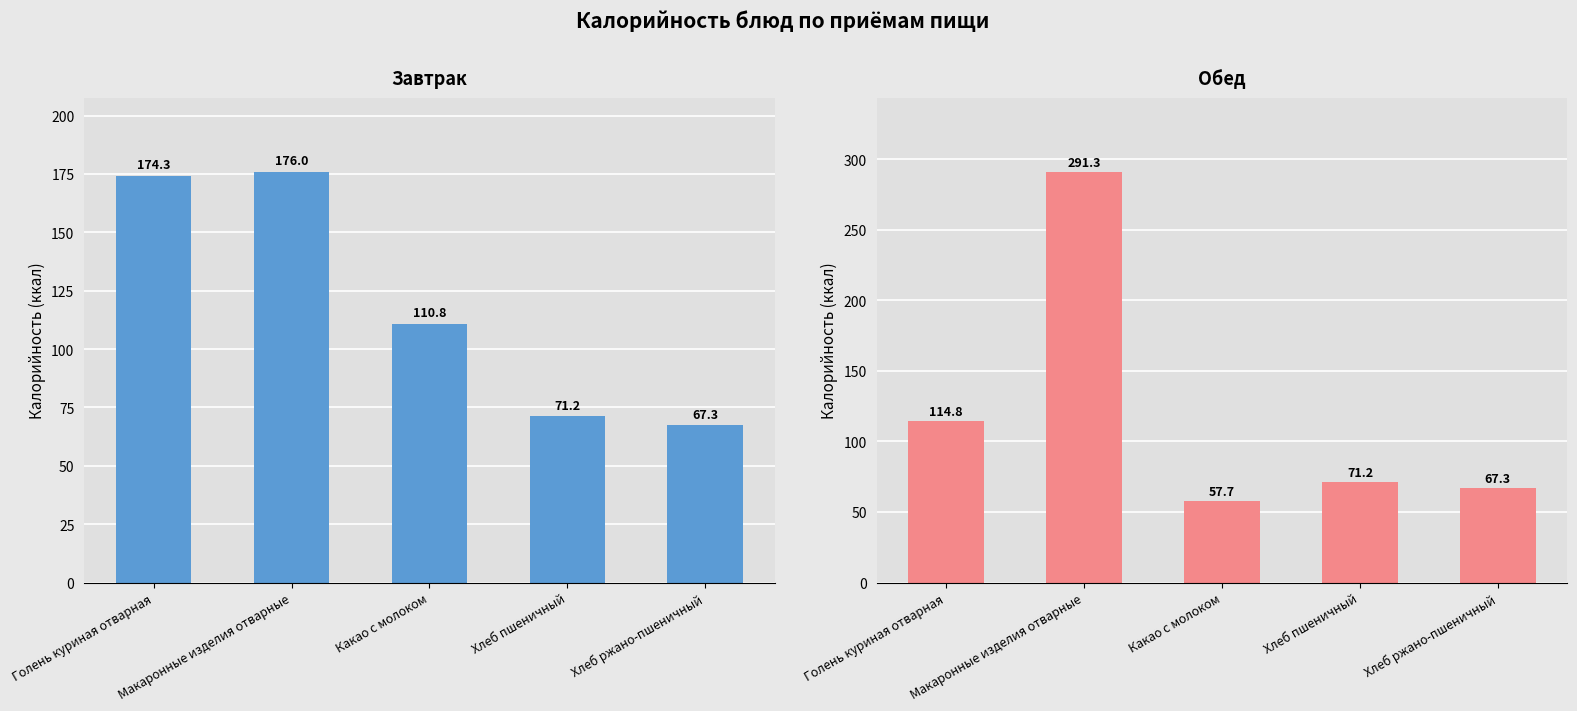

List the labels in order of Завтрак value, smallest first.

Хлеб ржано-пшеничный, Хлеб пшеничный, Какао с молоком, Голень куриная отварная, Макаронные изделия отварные